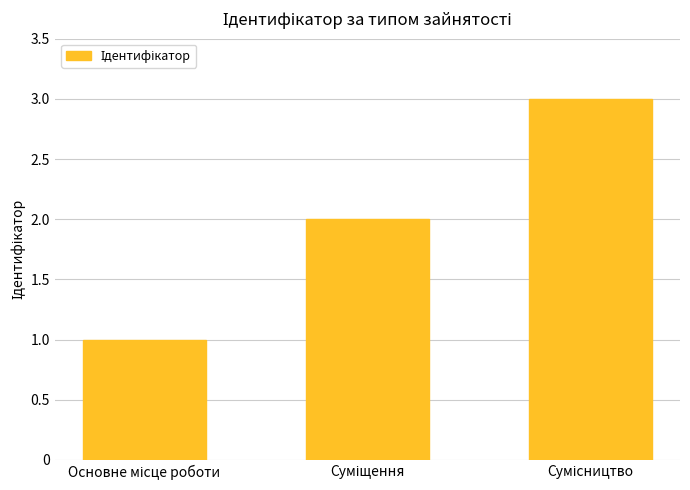

What is the maximum value shown in the chart?

3